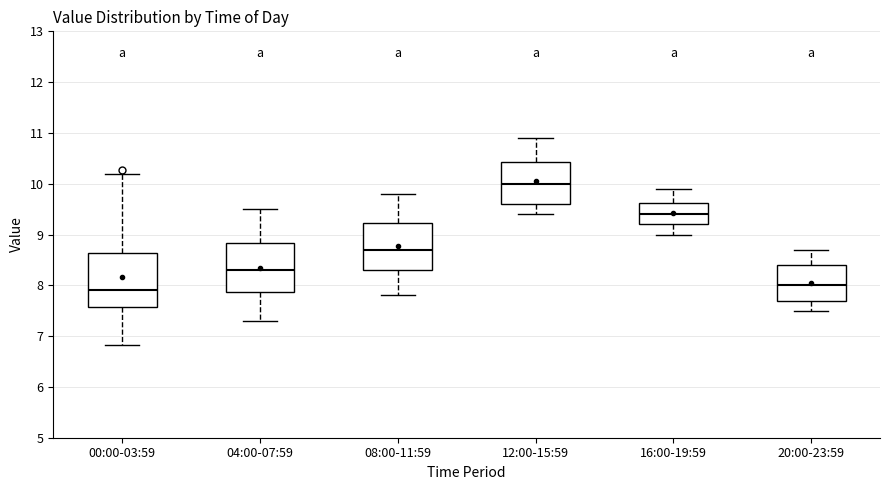

Reading left to right, read every box against the y-axis: the position of its median line, the range the box covers, and the ends of its whiskers. The values are not printed on the chart, so give them approximately, as read against the axis.

00:00-03:59: median 7.9, box 7.6 to 8.6, whiskers 6.8 to 10.2
04:00-07:59: median 8.3, box 7.9 to 8.8, whiskers 7.3 to 9.5
08:00-11:59: median 8.7, box 8.3 to 9.2, whiskers 7.8 to 9.8
12:00-15:59: median 10.0, box 9.6 to 10.4, whiskers 9.4 to 10.9
16:00-19:59: median 9.4, box 9.2 to 9.6, whiskers 9.0 to 9.9
20:00-23:59: median 8.0, box 7.7 to 8.4, whiskers 7.5 to 8.7